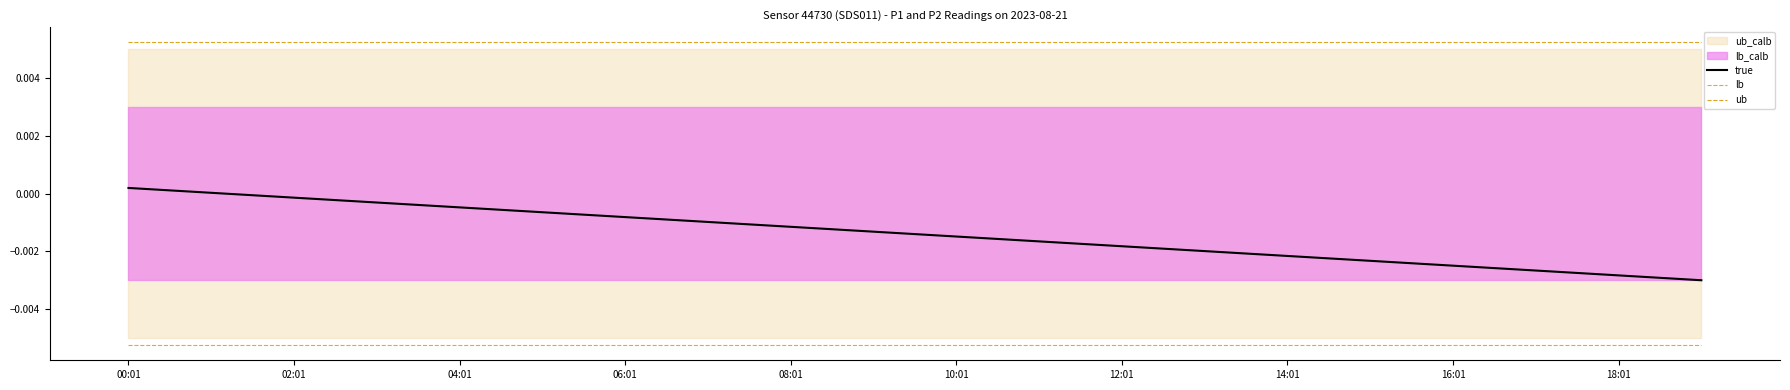

True or false: true and lb intersect in this chart.

False